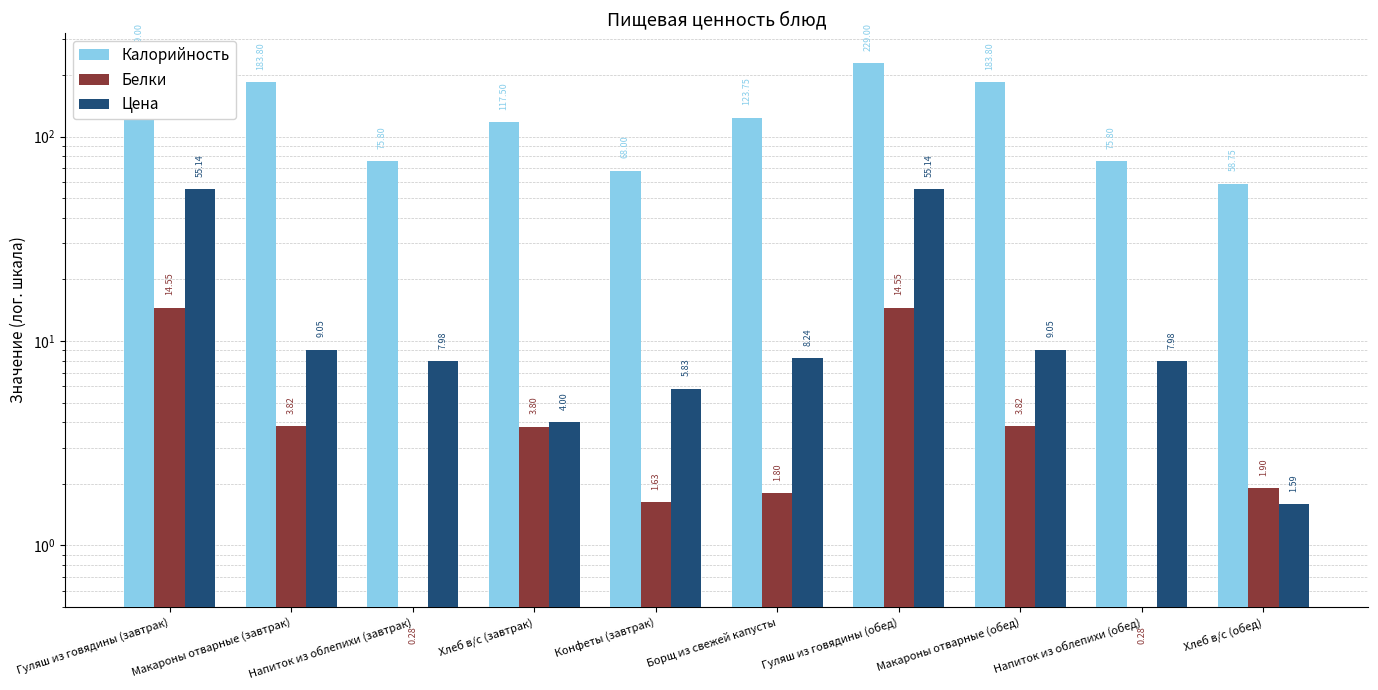

Reading right to left, what are all the values shown in this chart?

Калорийность: Хлеб в/с (обед)=58.8	Напиток из облепихи (обед)=75.8	Макароны отварные (обед)=183.8	Гуляш из говядины (обед)=229.0	Борщ из свежей капусты=123.8	Конфеты (завтрак)=68.0	Хлеб в/с (завтрак)=117.5	Напиток из облепихи (завтрак)=75.8	Макароны отварные (завтрак)=183.8	Гуляш из говядины (завтрак)=229.0
Белки: Хлеб в/с (обед)=1.9	Напиток из облепихи (обед)=0.3	Макароны отварные (обед)=3.8	Гуляш из говядины (обед)=14.6	Борщ из свежей капусты=1.8	Конфеты (завтрак)=1.6	Хлеб в/с (завтрак)=3.8	Напиток из облепихи (завтрак)=0.3	Макароны отварные (завтрак)=3.8	Гуляш из говядины (завтрак)=14.6
Цена: Хлеб в/с (обед)=1.6	Напиток из облепихи (обед)=8.0	Макароны отварные (обед)=9.1	Гуляш из говядины (обед)=55.1	Борщ из свежей капусты=8.2	Конфеты (завтрак)=5.8	Хлеб в/с (завтрак)=4.0	Напиток из облепихи (завтрак)=8.0	Макароны отварные (завтрак)=9.1	Гуляш из говядины (завтрак)=55.1